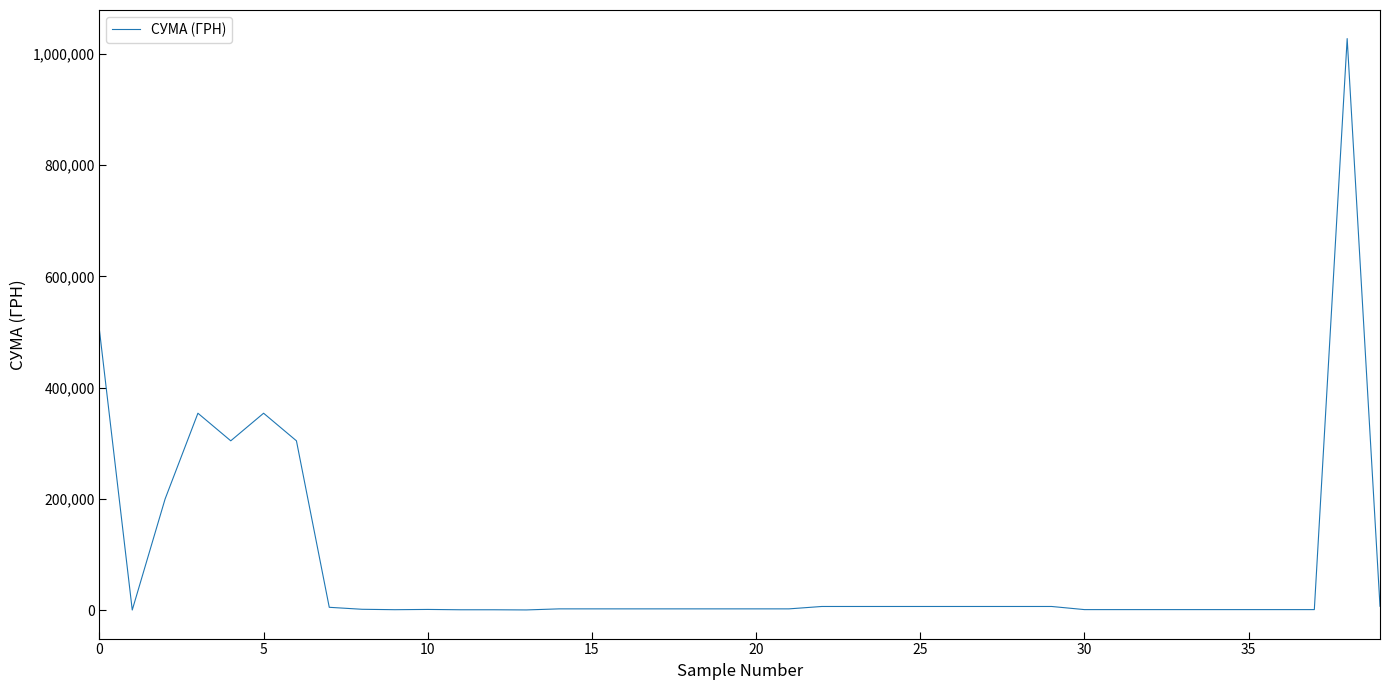

What is the difference between the maximum and minimum values?

1027646.4